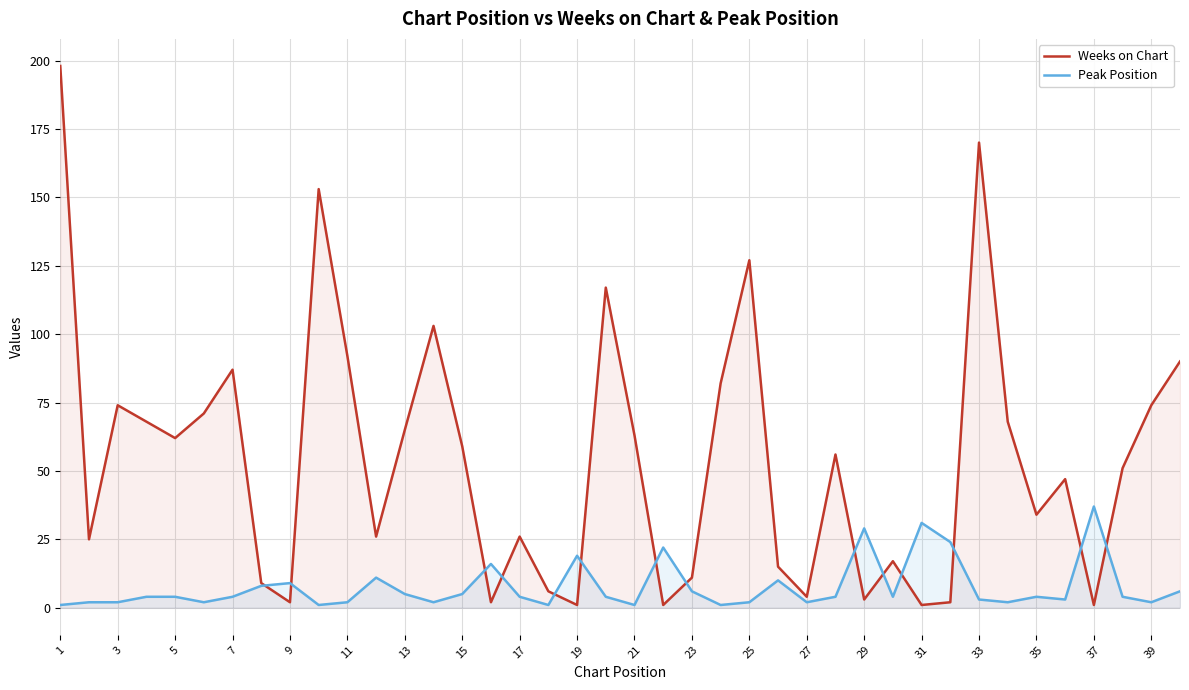

List the series in order of their peak value, highest first.

Weeks on Chart, Peak Position